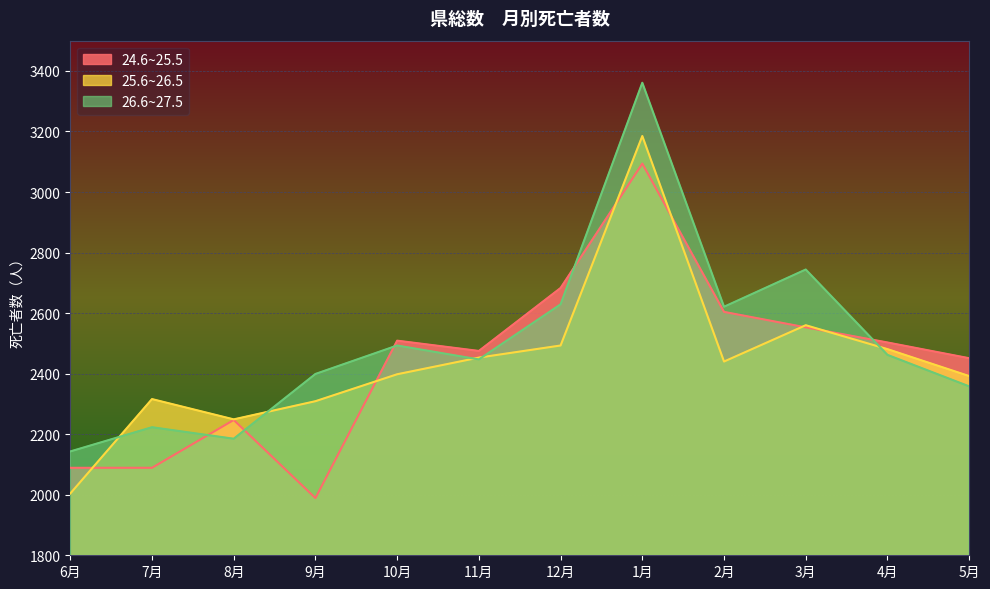

At how many categories does at least one series exceed 2605?

4